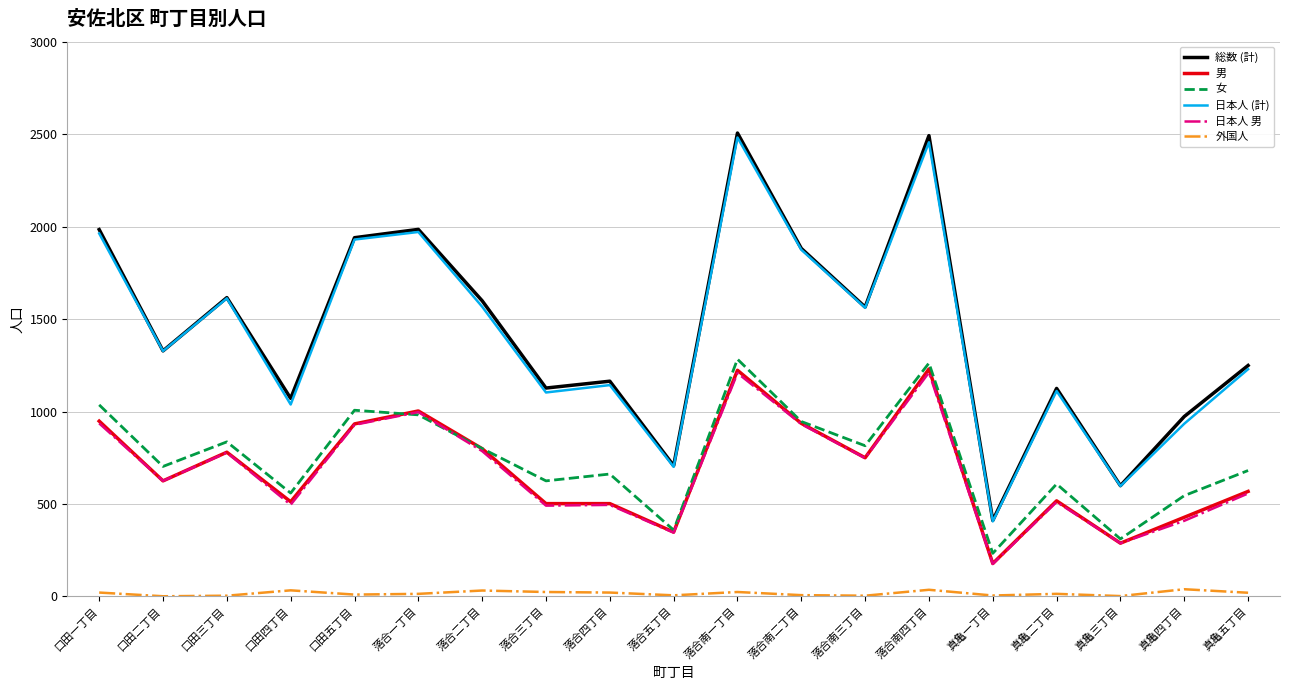

Does the chart have visible grid lines?

Yes